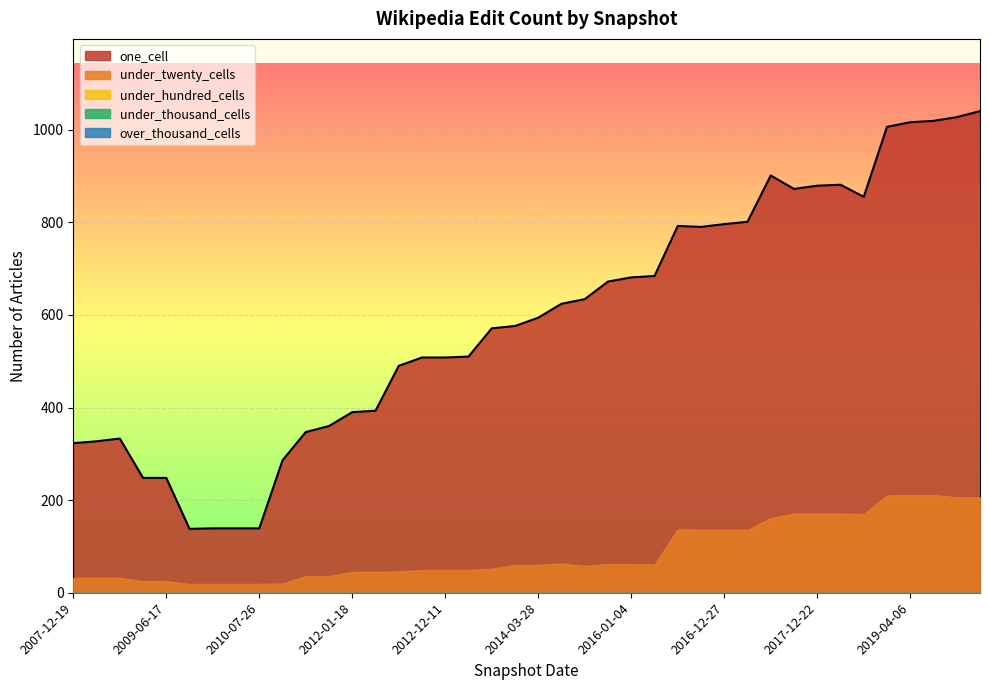

Reading right to left, what are all the values shown in this chart?

one_cell: 1040	1027	1019	1016	1006	855	881	879	872	901	801	796	790	792	684	681	672	634	624	594	576	571	510	508	508	490	393	390	360	347	286	139	139	139	138	248	248	333	327	323
under_twenty_cells: 206	206	211	211	210	170	171	171	171	161	136	136	136	137	61	62	62	58	63	60	60	52	49	49	49	46	45	45	36	36	20	19	19	19	19	25	25	32	32	32
under_hundred_cells: 0	0	0	0	0	0	0	0	0	0	0	0	0	0	0	0	0	0	0	0	0	0	0	0	0	0	0	0	0	0	0	0	0	0	0	0	0	0	0	0
under_thousand_cells: 0	0	0	0	0	0	0	0	0	0	0	0	0	0	0	0	0	0	0	0	0	0	0	0	0	0	0	0	0	0	0	0	0	0	0	0	0	0	0	0
over_thousand_cells: 0	0	0	0	0	0	0	0	0	0	0	0	0	0	0	0	0	0	0	0	0	0	0	0	0	0	0	0	0	0	0	0	0	0	0	0	0	0	0	0